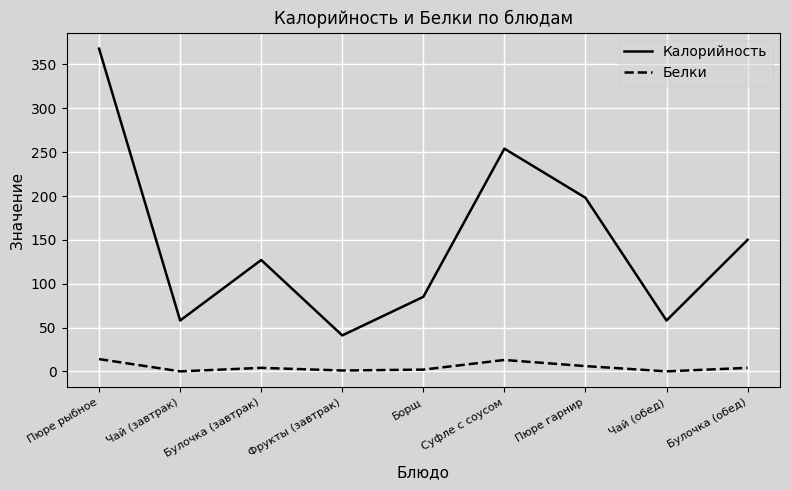

In Белки, how many points are higher than both neighbors (excluding endpoints)?

2